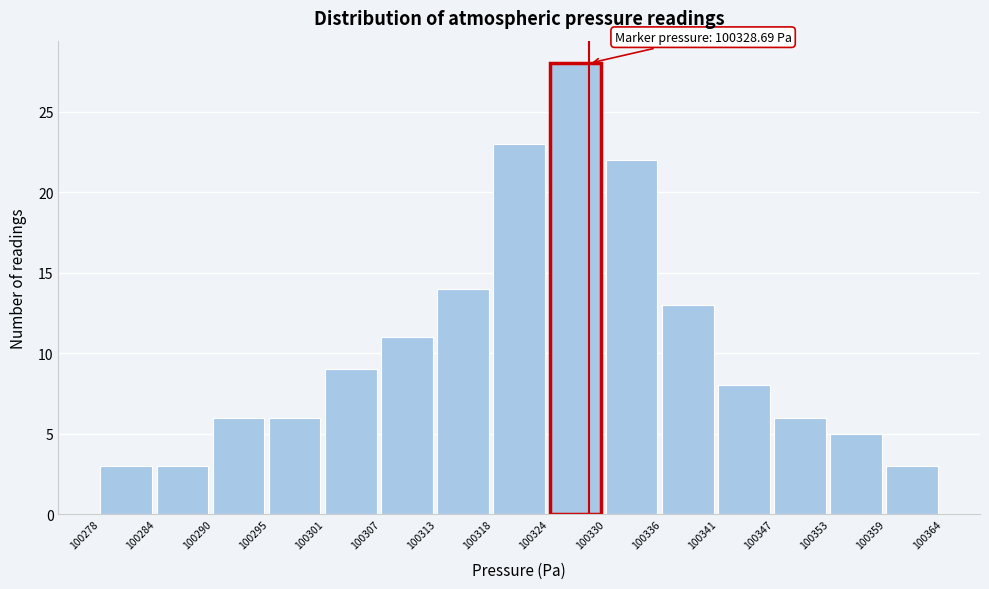

Over which range of the x-axis is the bar tallest?

100324 to 100330